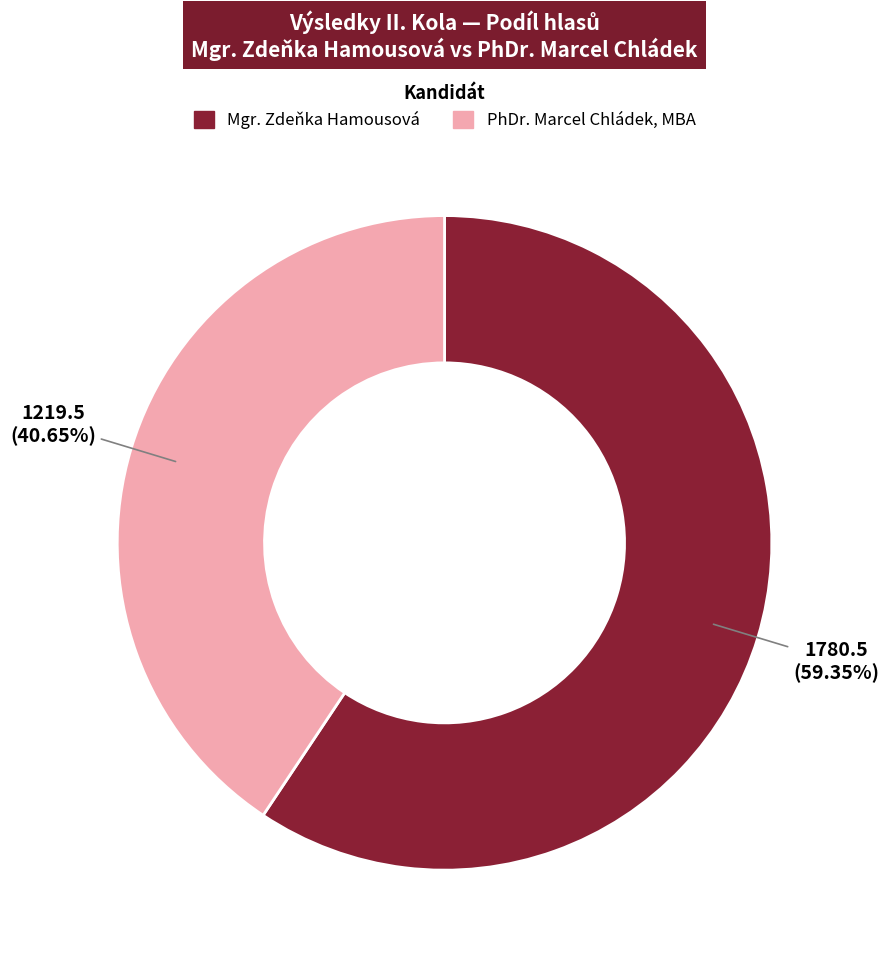

To the nearest percent, what is the difference between the largest and smallest slice percentages?

19%